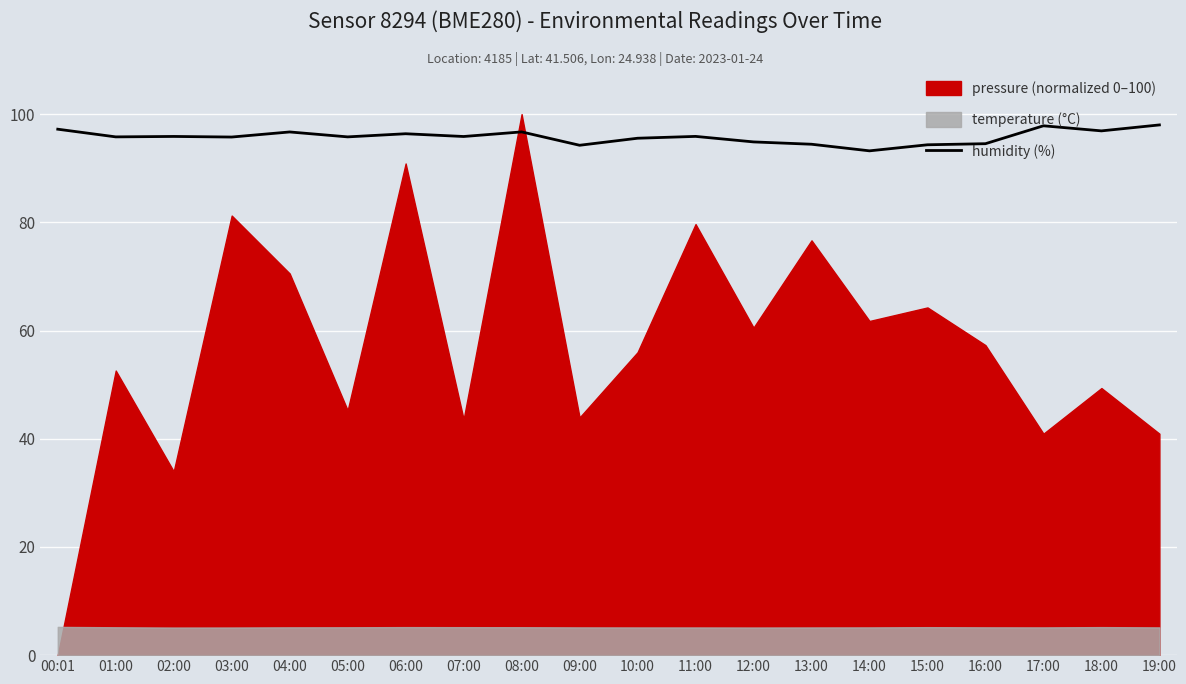

Where is the data nearest to the value 95?

12:00